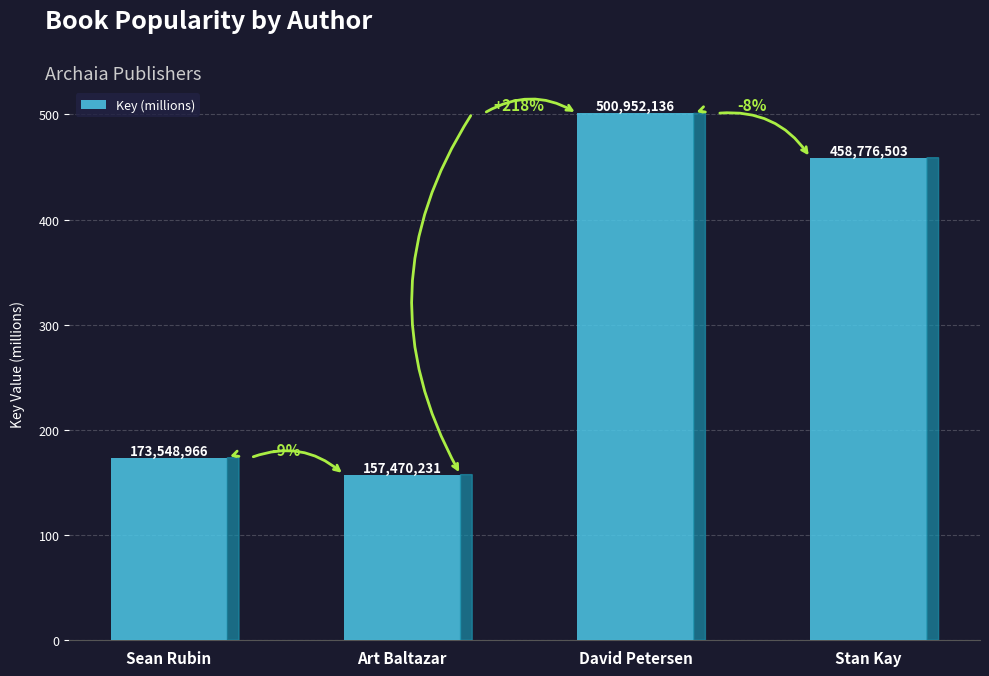

What is the difference between the second highest and second lowest values?

285.2